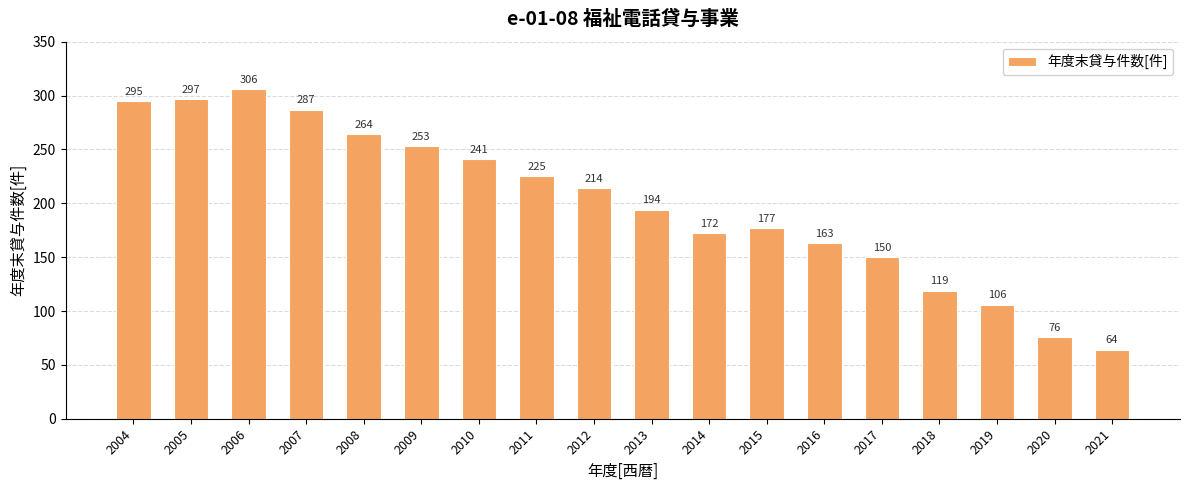

Reading left to right, transcribe all the data shown in this chart.

2004=295	2005=297	2006=306	2007=287	2008=264	2009=253	2010=241	2011=225	2012=214	2013=194	2014=172	2015=177	2016=163	2017=150	2018=119	2019=106	2020=76	2021=64